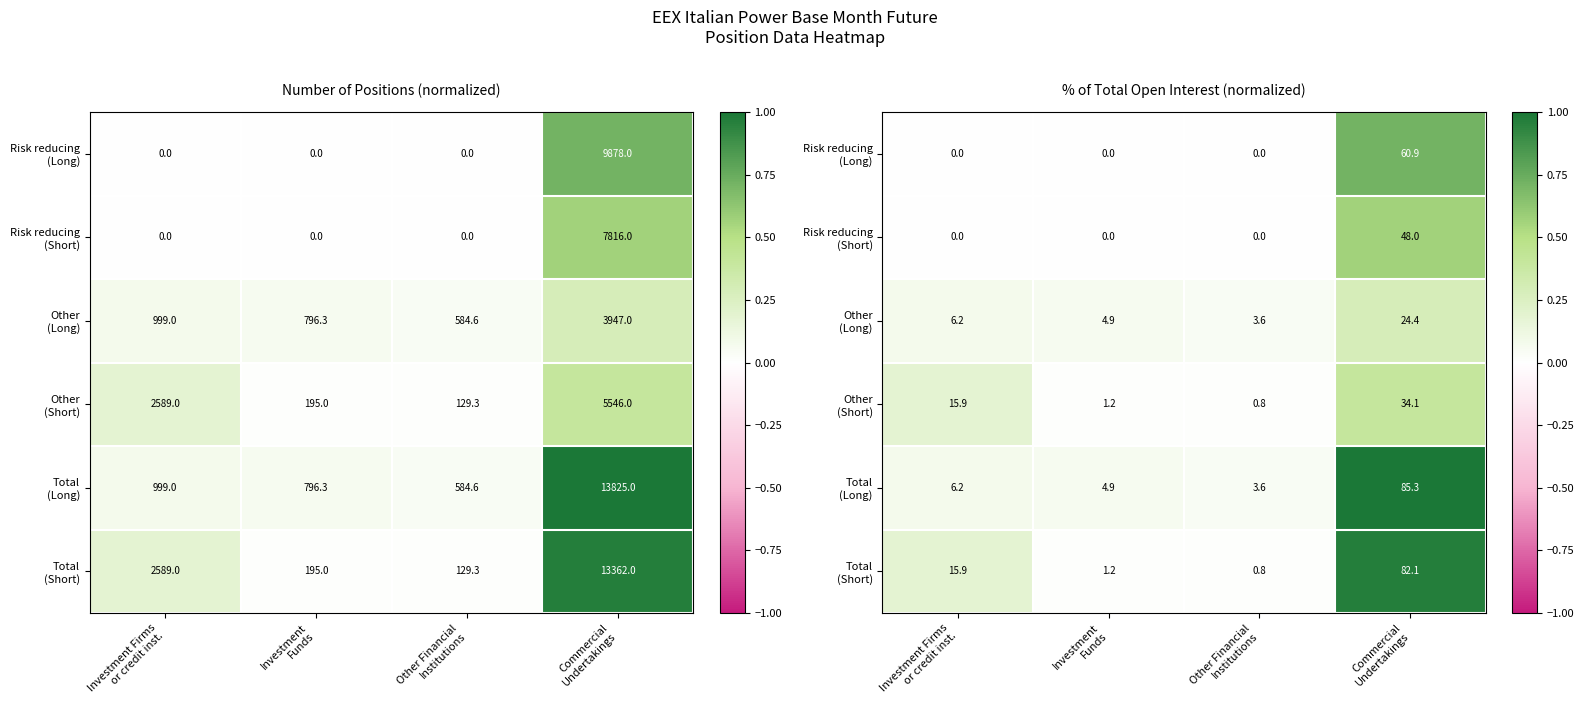

Rank the series by their maximum value, from highest to lowest.

Total (Long), Total (Short), Risk reducing (Long), Risk reducing (Short), Other (Short), Other (Long)